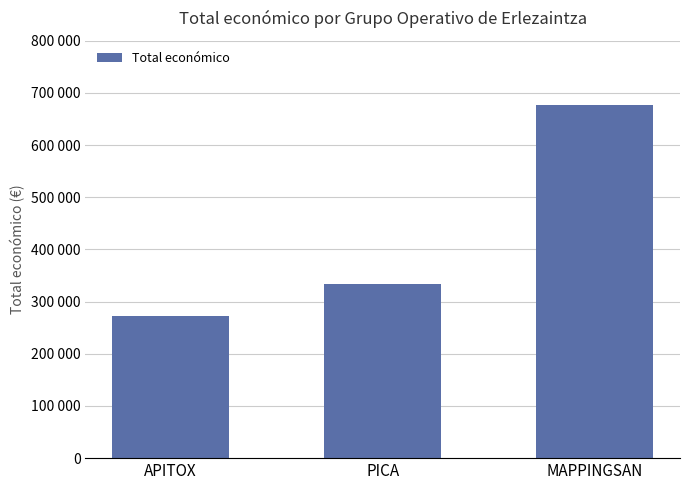

Reading left to right, list all the values displayed in this chart.

271552	333001	677425